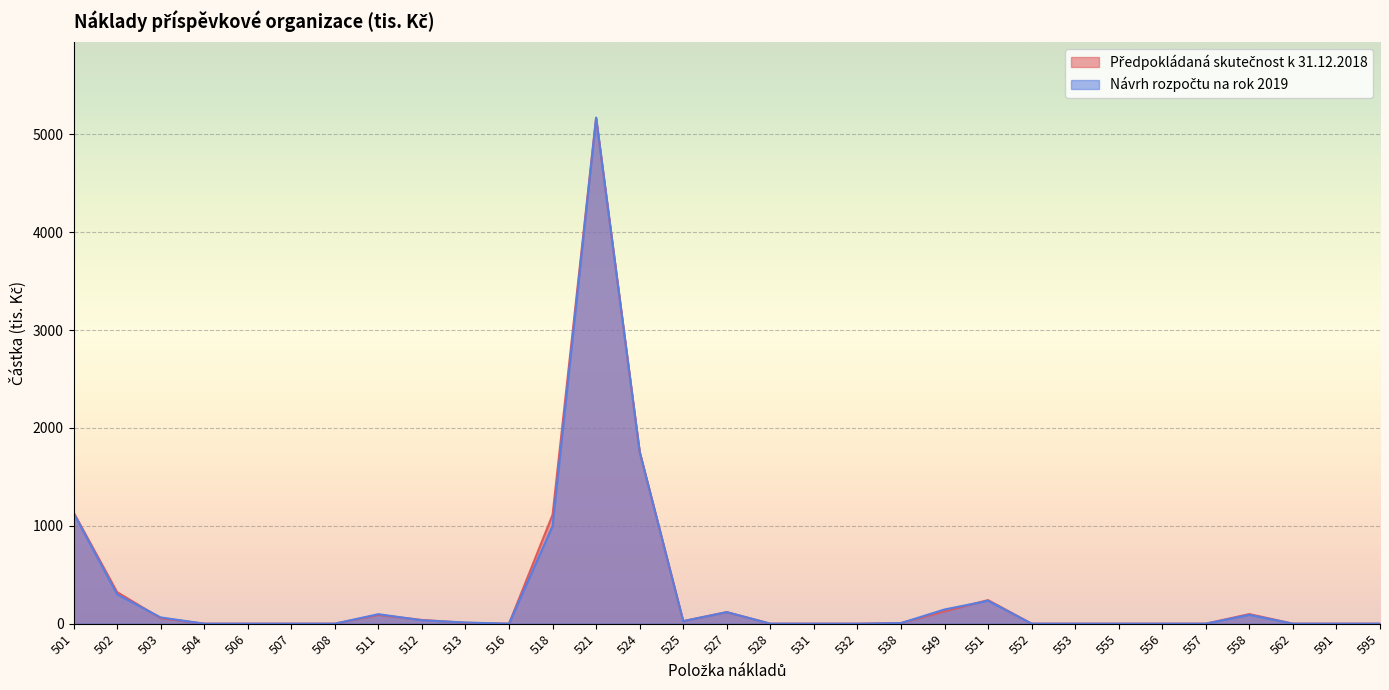

How many interior local valleys does the Předpokládaná skutečnost k 31.12.2018 series have?

2